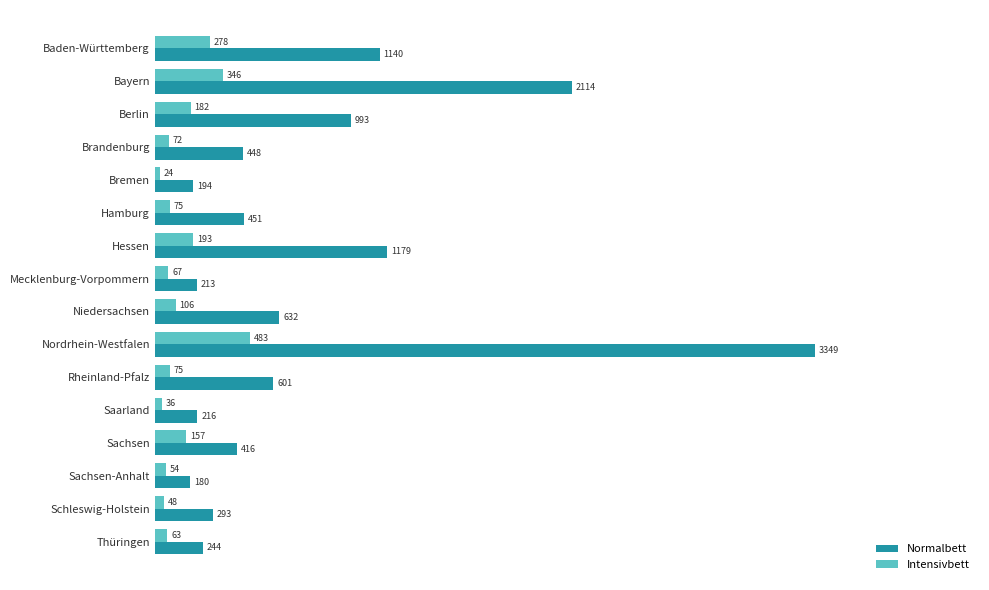

Is it true that Intensivbett equals 36 at Saarland?

True